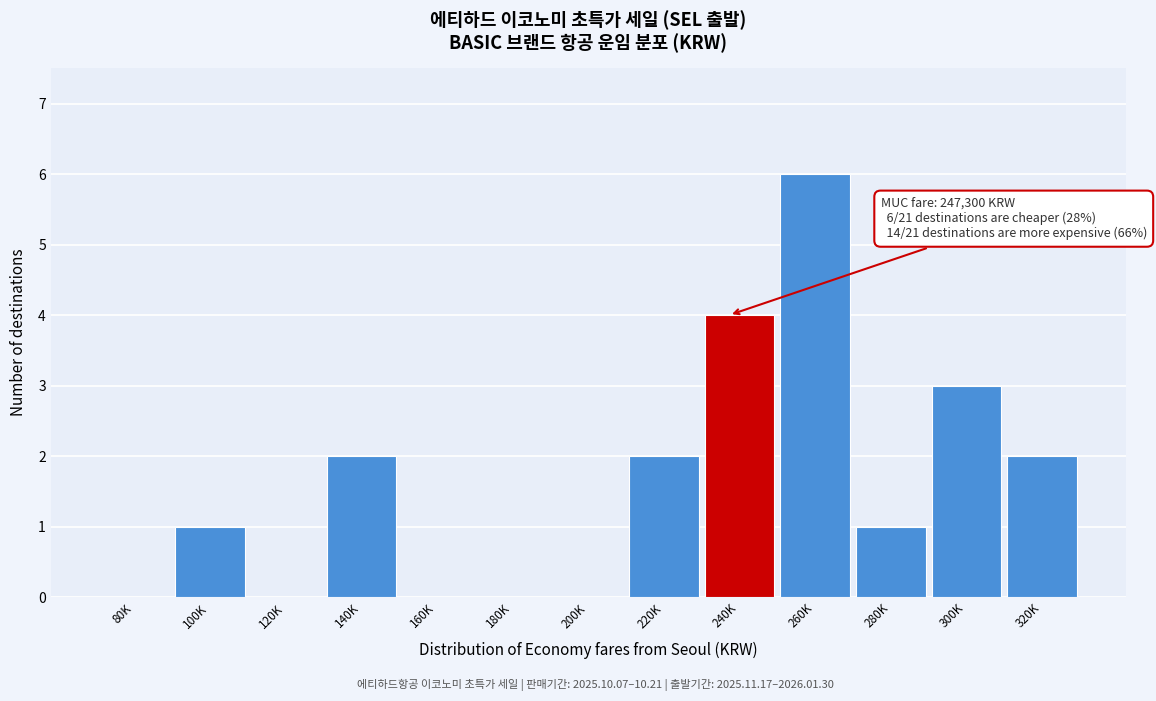

Reading left to right, extract all data points from this chart.

80K=0	100K=1	120K=0	140K=2	160K=0	180K=0	200K=0	220K=2	240K=4	260K=6	280K=1	300K=3	320K=2